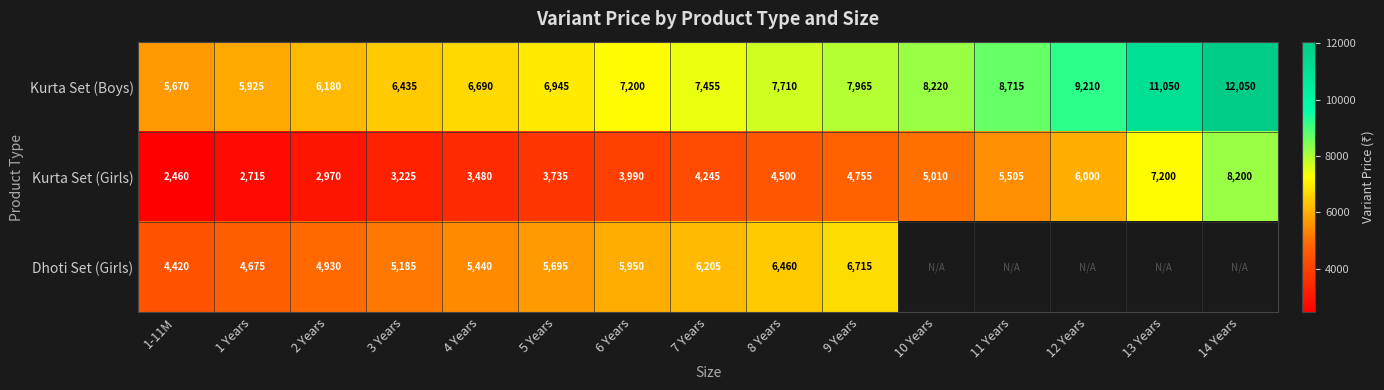

What is the sum of the Kurta Set (Girls) values at 13 Years and 2 Years?

10170